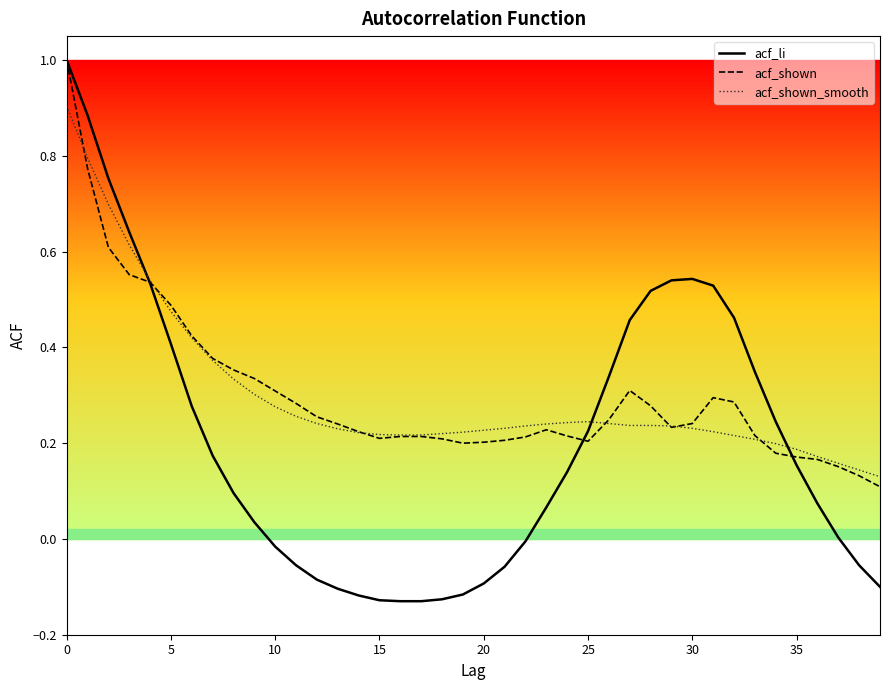

Which series has the widest spread of values?

acf_li